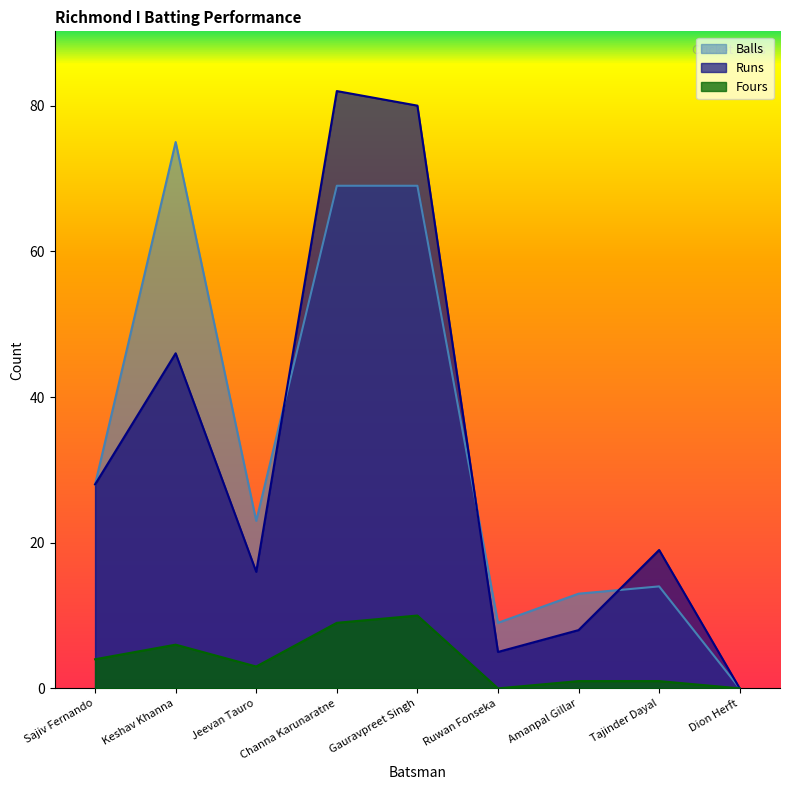

True or false: Fours and Runs cross at least once.

False